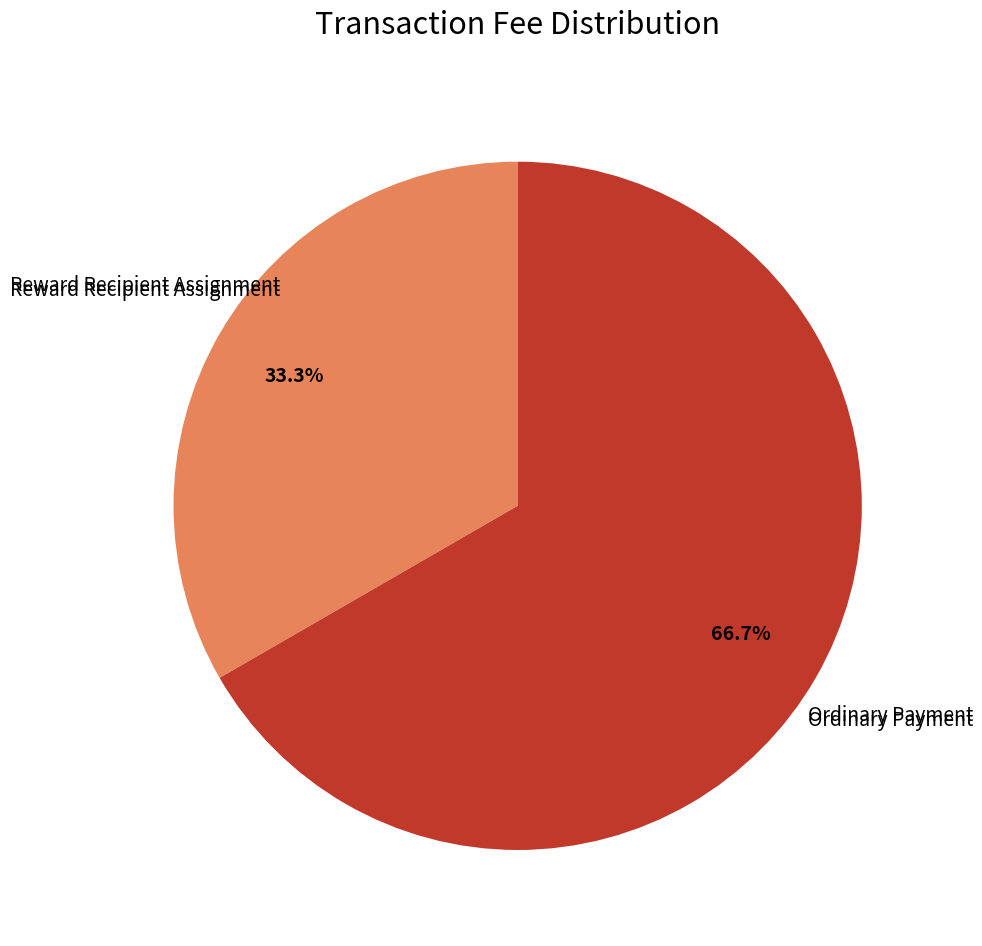

To the nearest percent, what is the average slice percentage?

50%